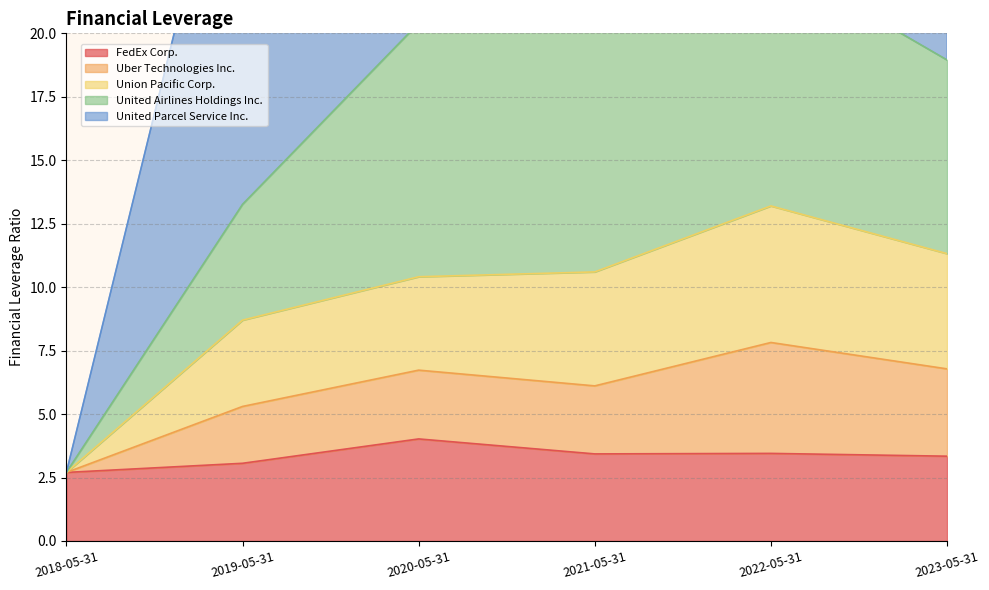

Which category has the lowest value in the United Airlines Holdings Inc. series?

2018-05-31